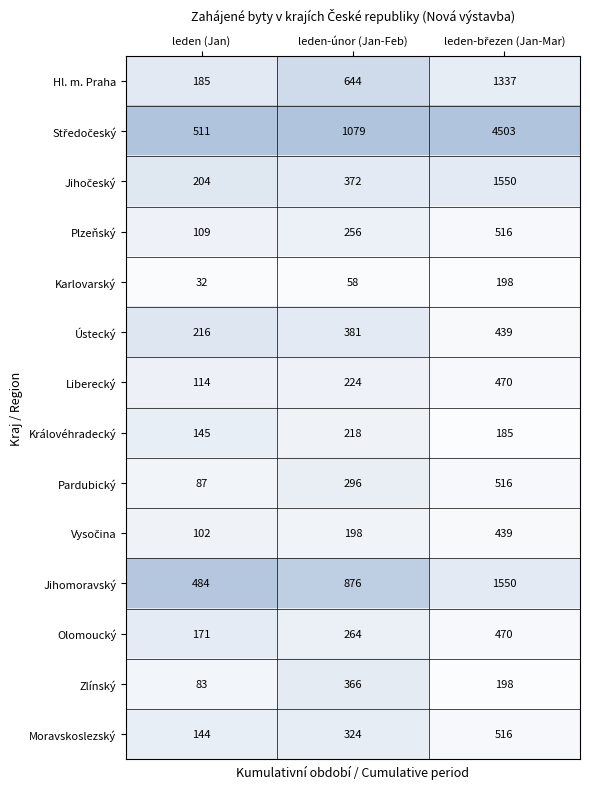

What is the spread (max minus min) of values at leden (Jan)?

479